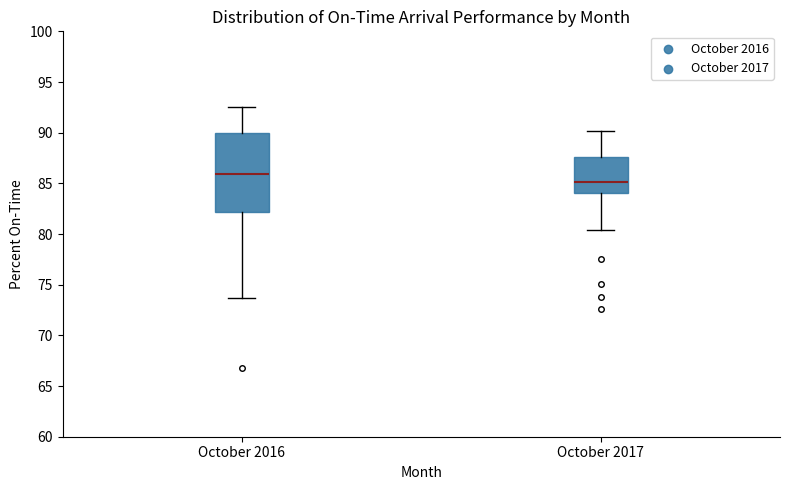

Which box has the lowest median line?

October 2017